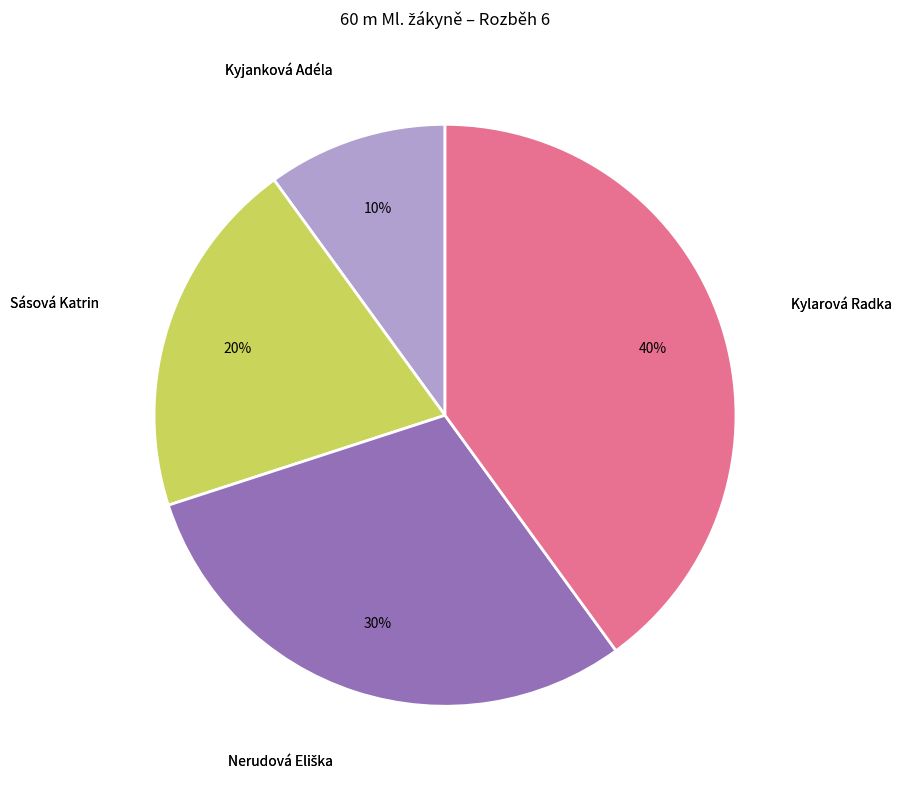

How many segments does this pie chart have?

4